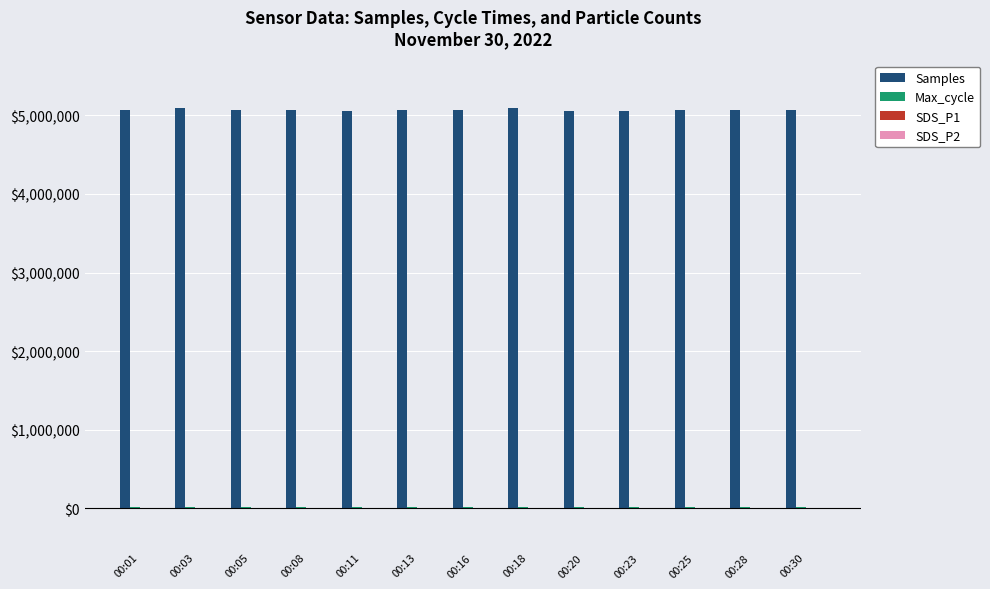

What is the maximum value shown in the chart?

5092258.0